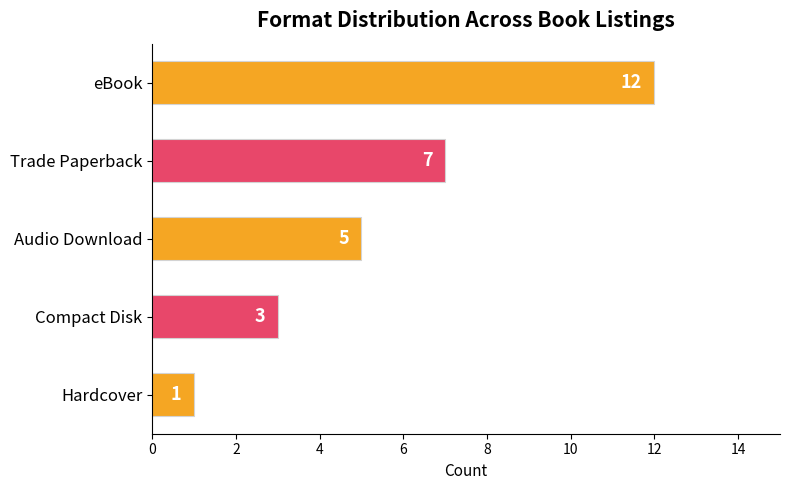

Which has a higher value, eBook or Compact Disk?

eBook